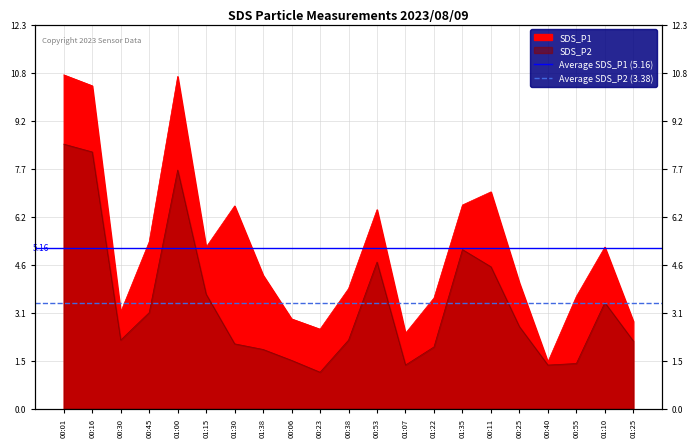

Is the value of Average SDS_P1 (5.16) at 00:16 greater than the value of Average SDS_P2 (3.38) at 00:01?

Yes